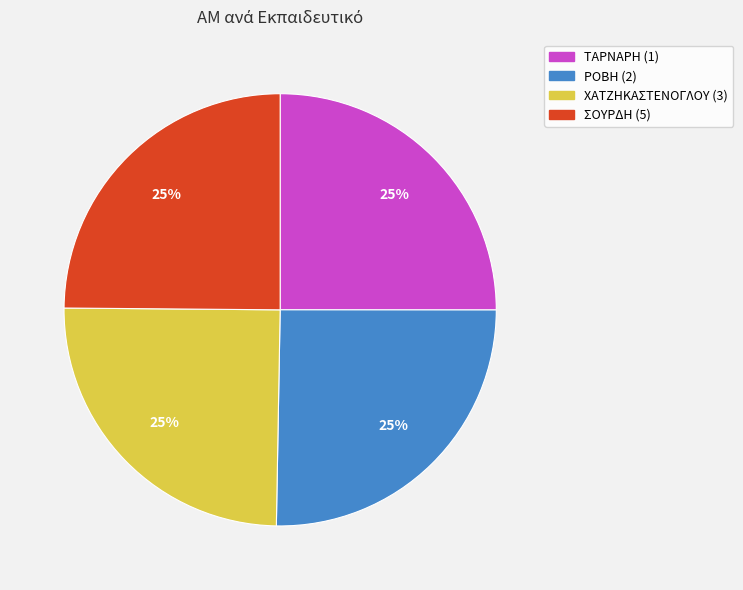

To the nearest percent, what is the average slice percentage?

25%